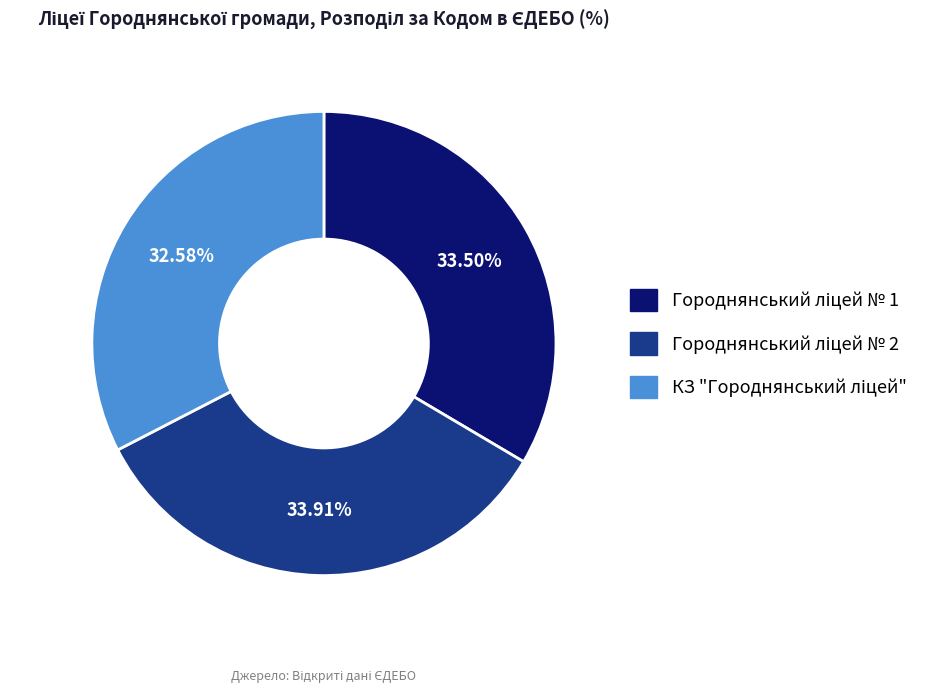

Does any single category account for the majority?

No